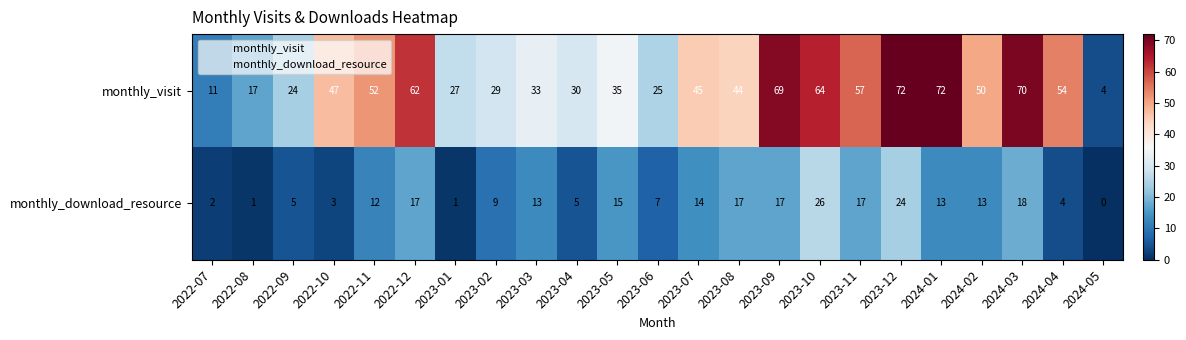

At how many categories does at least one series exceed 31?

15